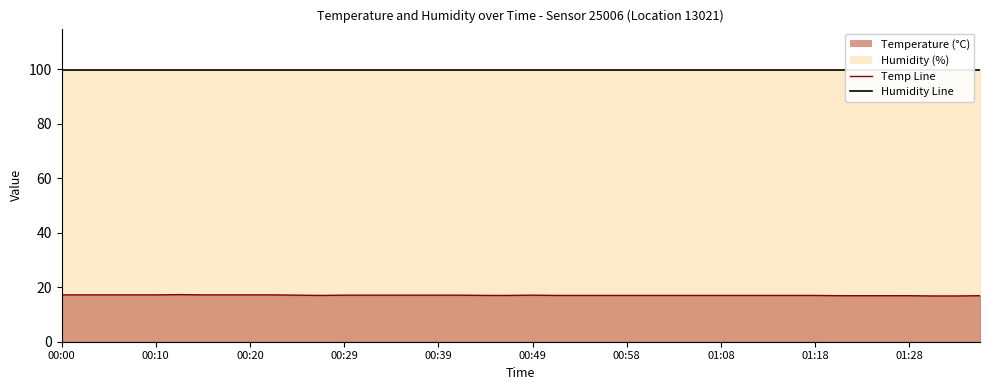

What is the difference between the maximum and minimum values in the Temperature Line series?

0.5